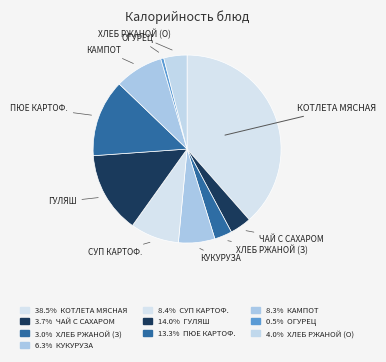

Which category has the biggest portion of the pie?

Котлета мясная с макаронными изделиями